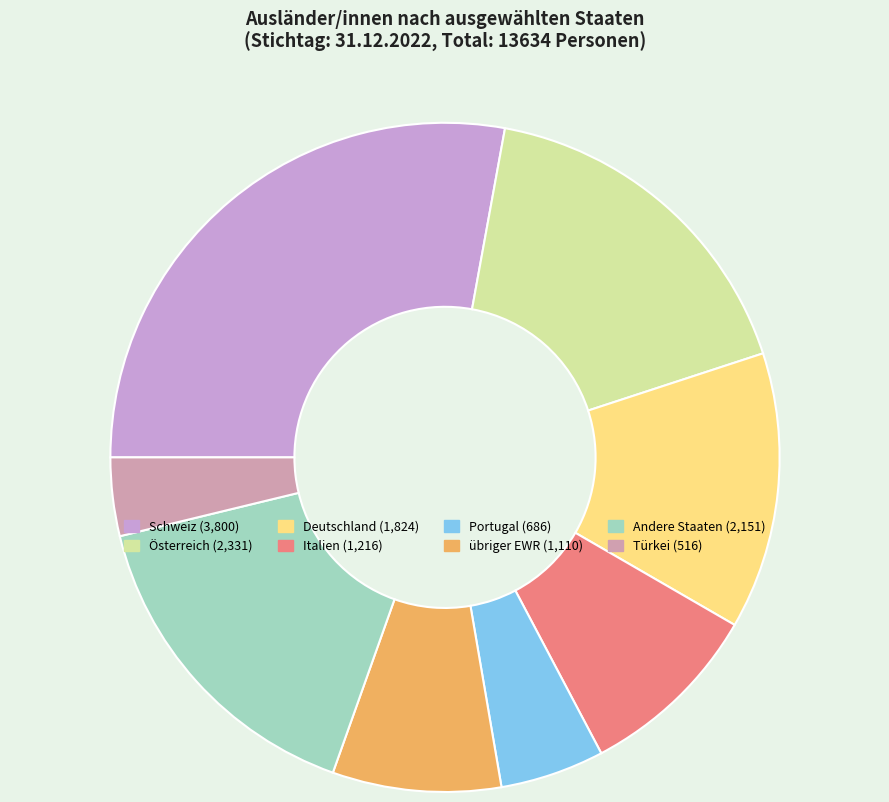

Which category has the biggest portion of the pie?

Schweiz